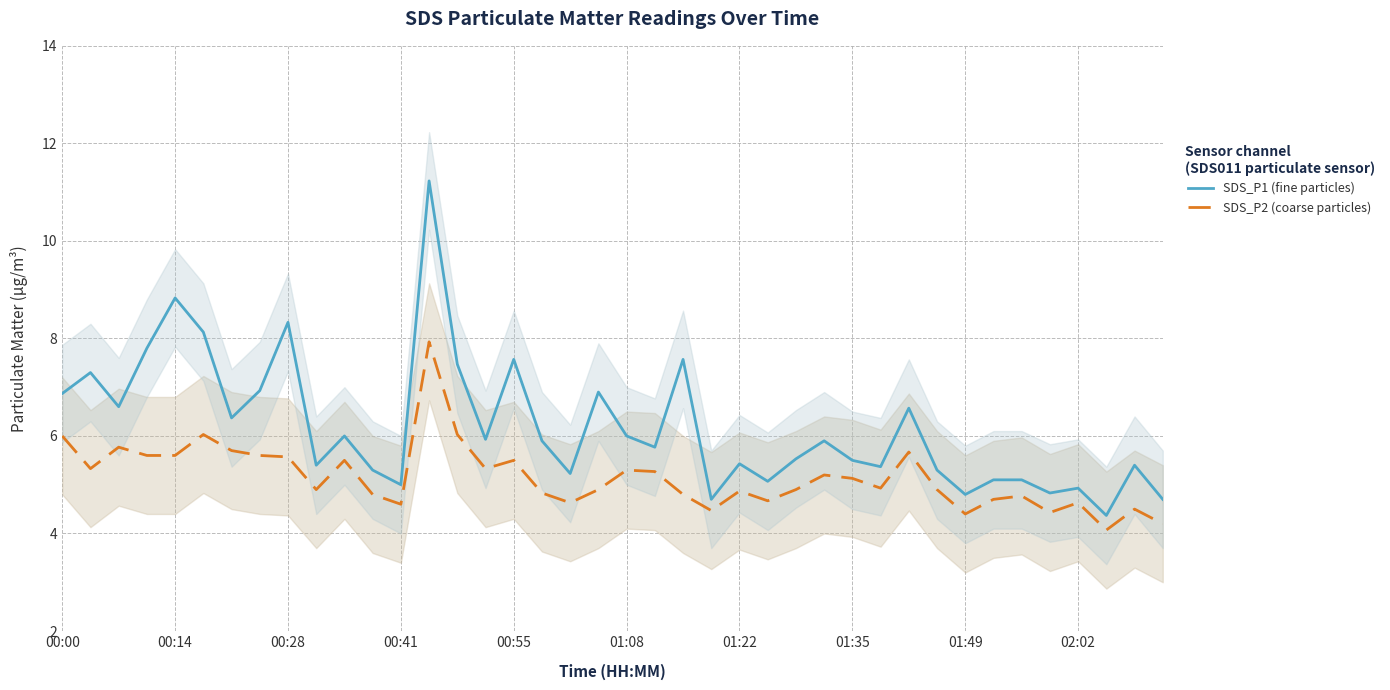

Does the chart have visible grid lines?

Yes